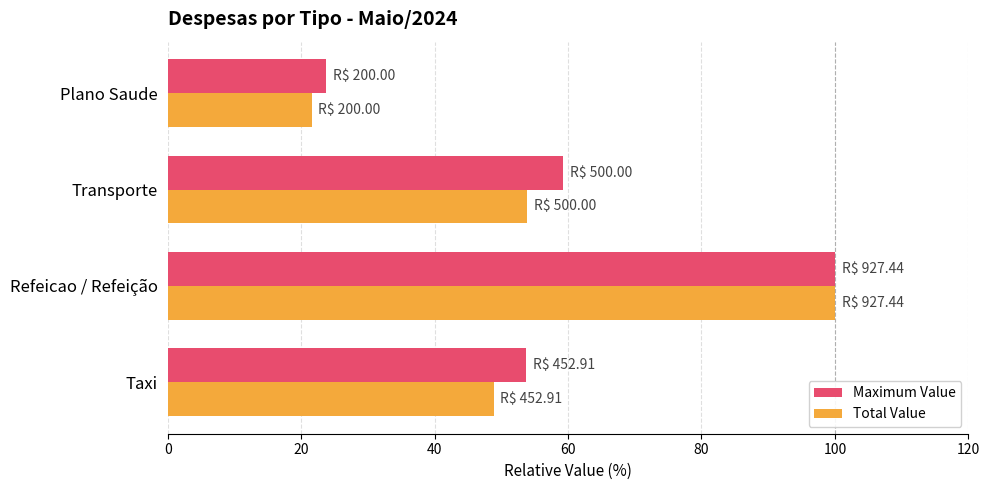

At which category is the sum across all series the highest?

Refeicao / Refeição